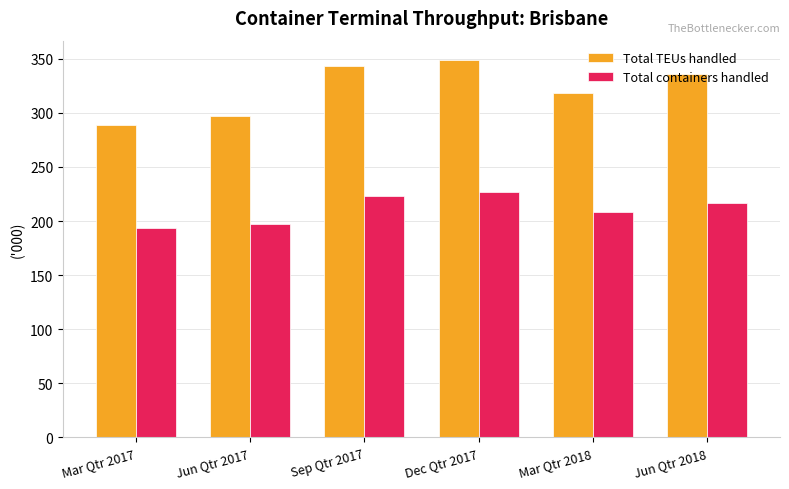

Rank the categories by Total TEUs handled value from lowest to highest.

Mar Qtr 2017, Jun Qtr 2017, Mar Qtr 2018, Jun Qtr 2018, Sep Qtr 2017, Dec Qtr 2017